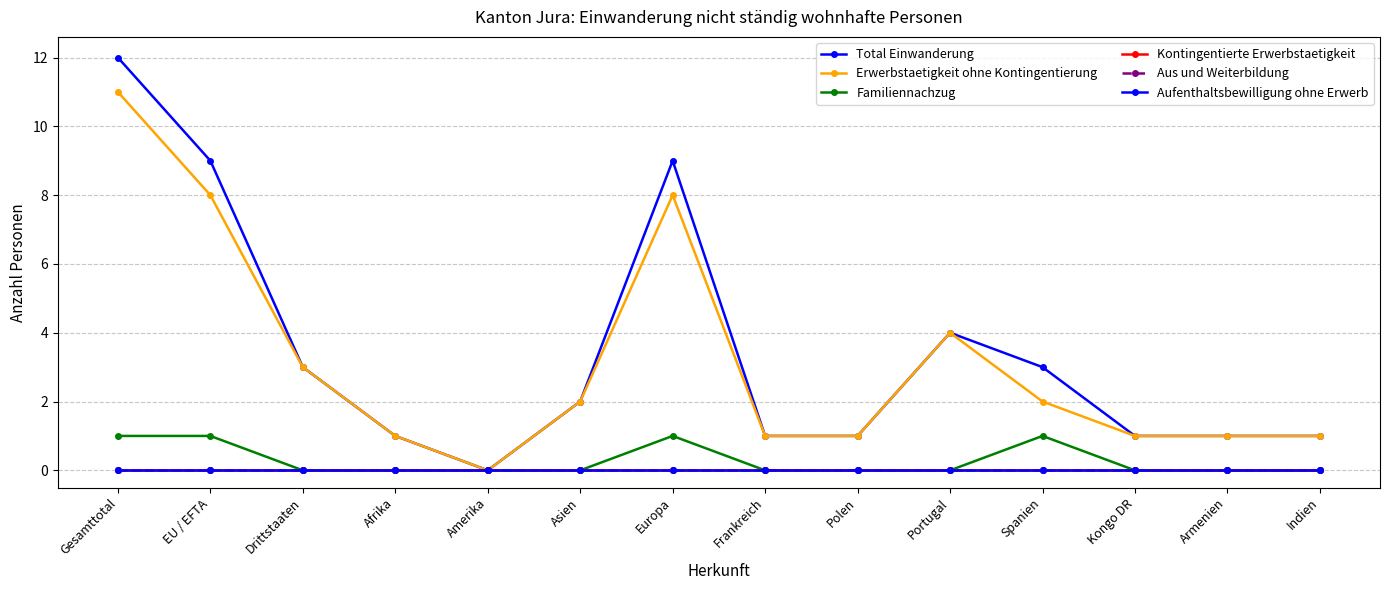

Does the chart have visible grid lines?

Yes